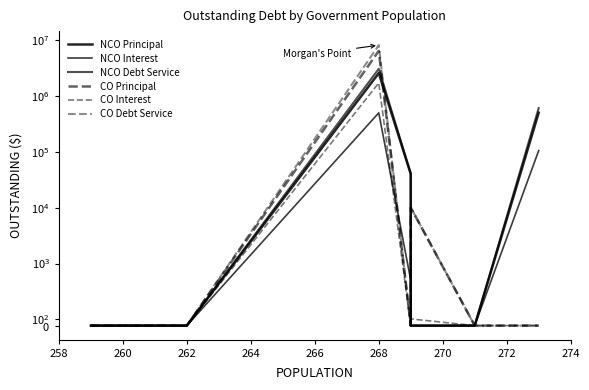

At 262, list the series in order from largest to smallest.

NCO Principal, NCO Interest, NCO Debt Service, CO Principal, CO Interest, CO Debt Service